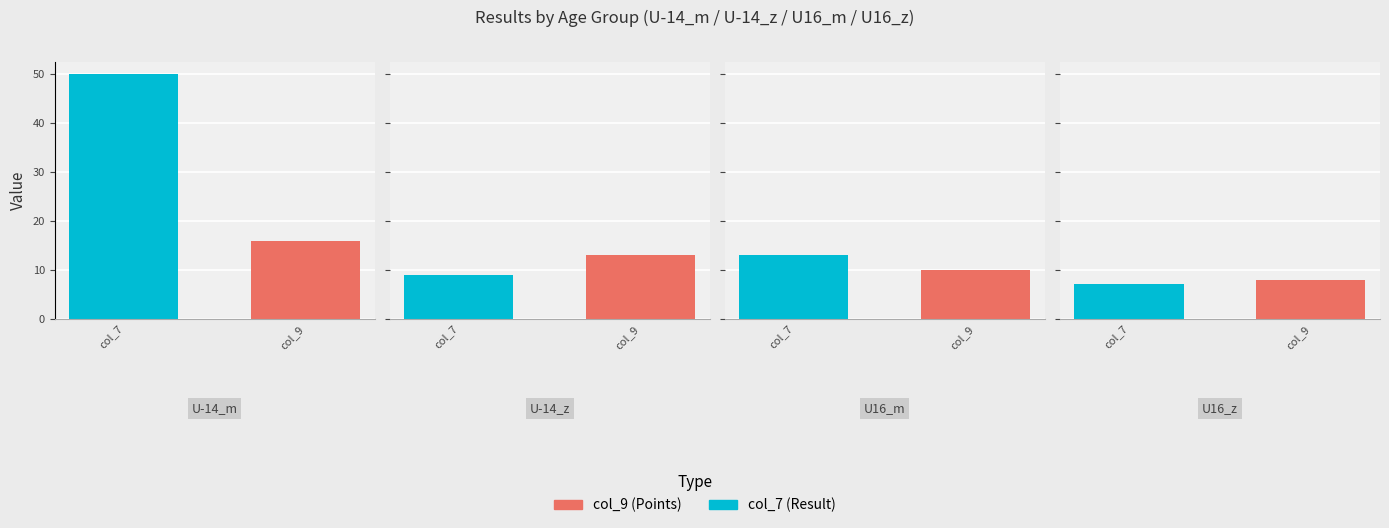

List the labels in order of Avg col_7 value, smallest first.

U16_z, U-14_z, U16_m, U-14_m